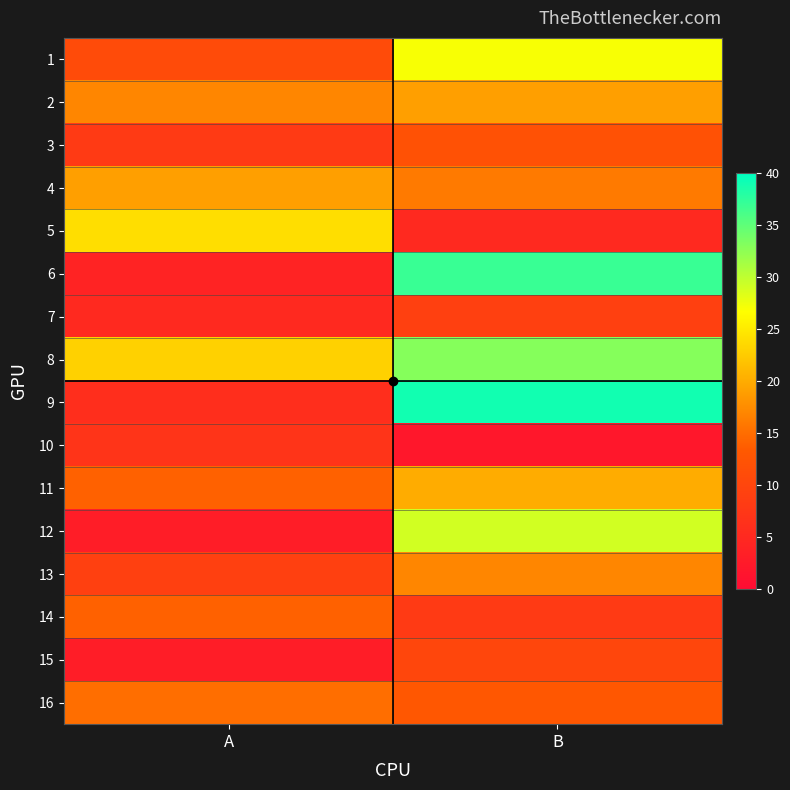

Reading right to left, transcribe all the data shown in this chart.

1: B=27	A=11
2: B=19	A=17
3: B=12	A=8
4: B=16	A=19
5: B=5	A=24
6: B=37	A=4
7: B=9	A=5
8: B=33	A=23
9: B=39	A=6
10: B=2	A=7
11: B=20	A=14
12: B=29	A=3
13: B=17	A=9
14: B=8	A=14
15: B=10	A=3
16: B=13	A=15